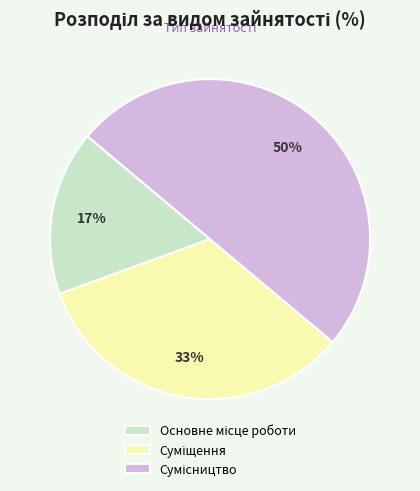

To the nearest percent, what is the difference between the largest and smallest slice percentages?

33%